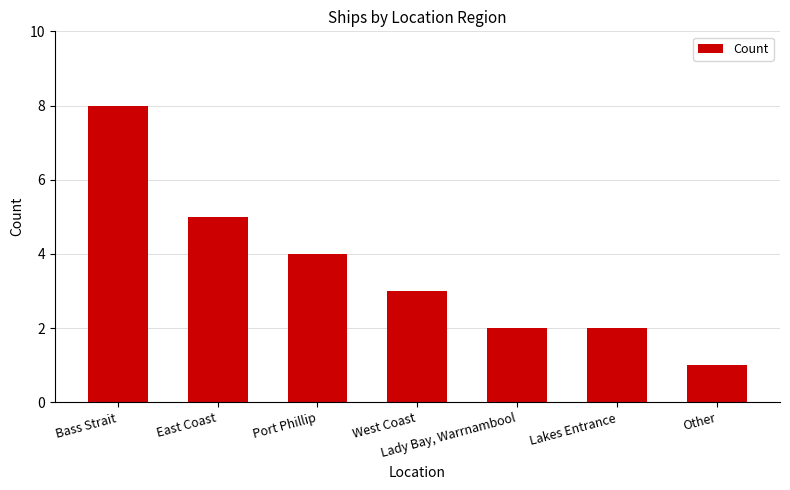

What position from the right is Port Phillip?

5